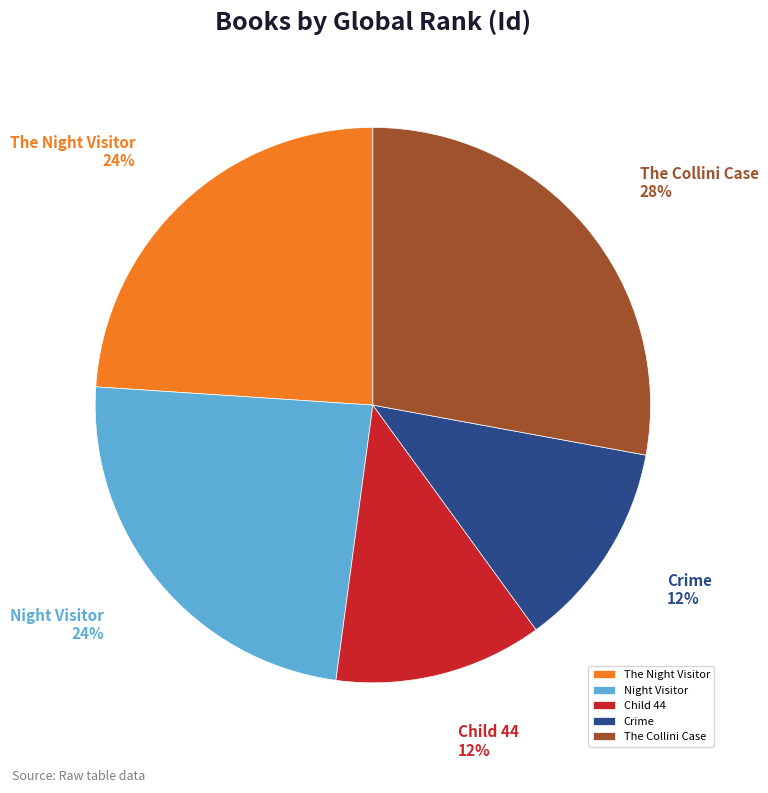

Does any single category account for the majority?

No